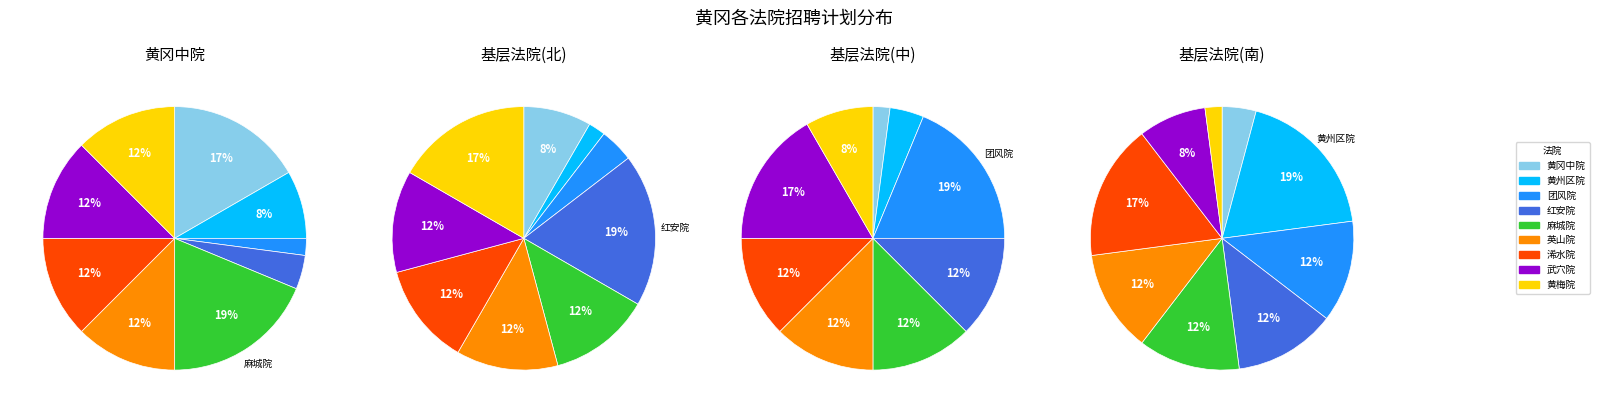

Approximately how many times larger is the value at 黄冈市黄州区人民法院 compared to 黄梅县人民法院?

0.7